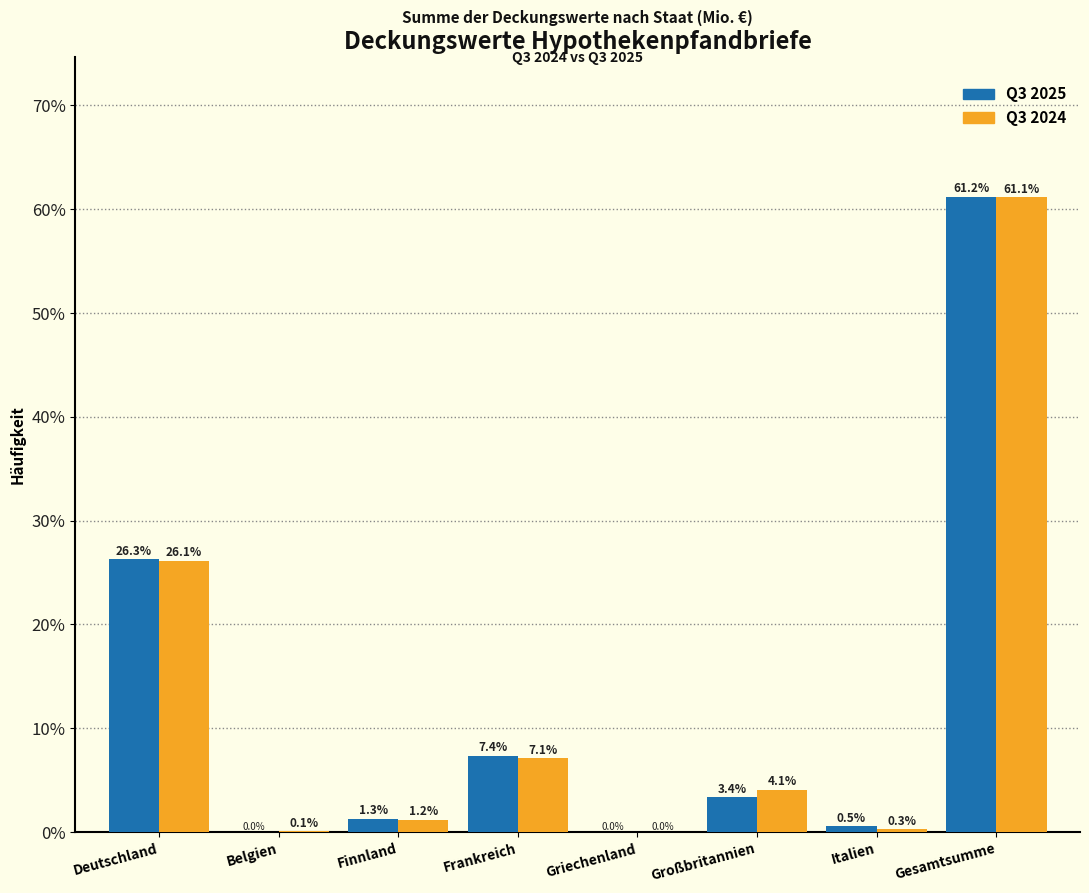

What is the sum of the Q3 2024 values at Belgien and Finnland?

1.3